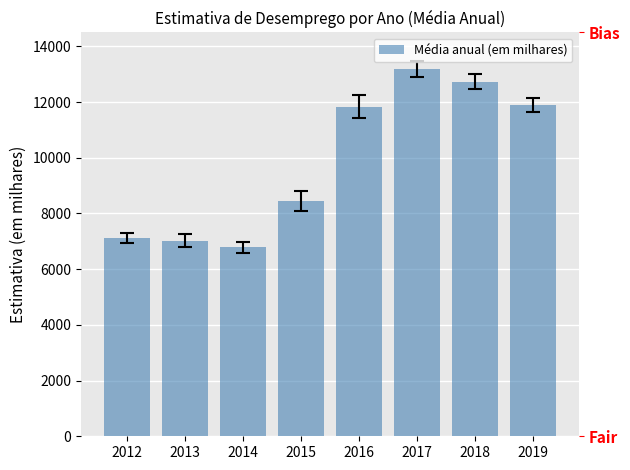

How many series are shown in this chart?

1